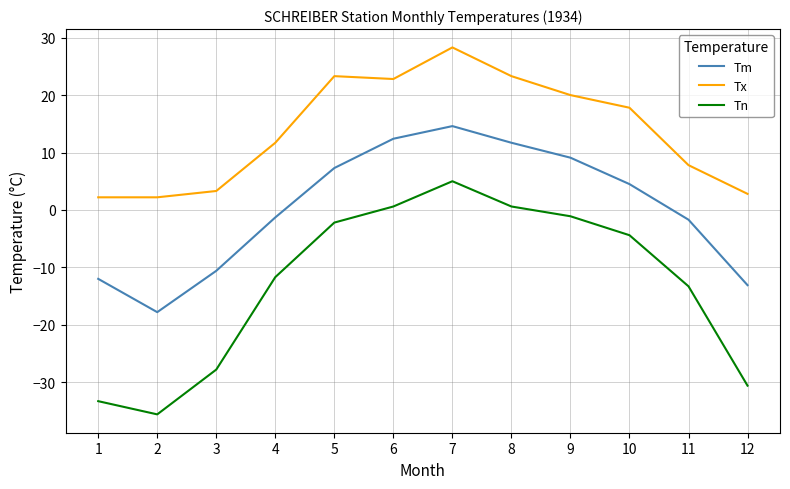

True or false: Tm and Tn cross at least once.

False